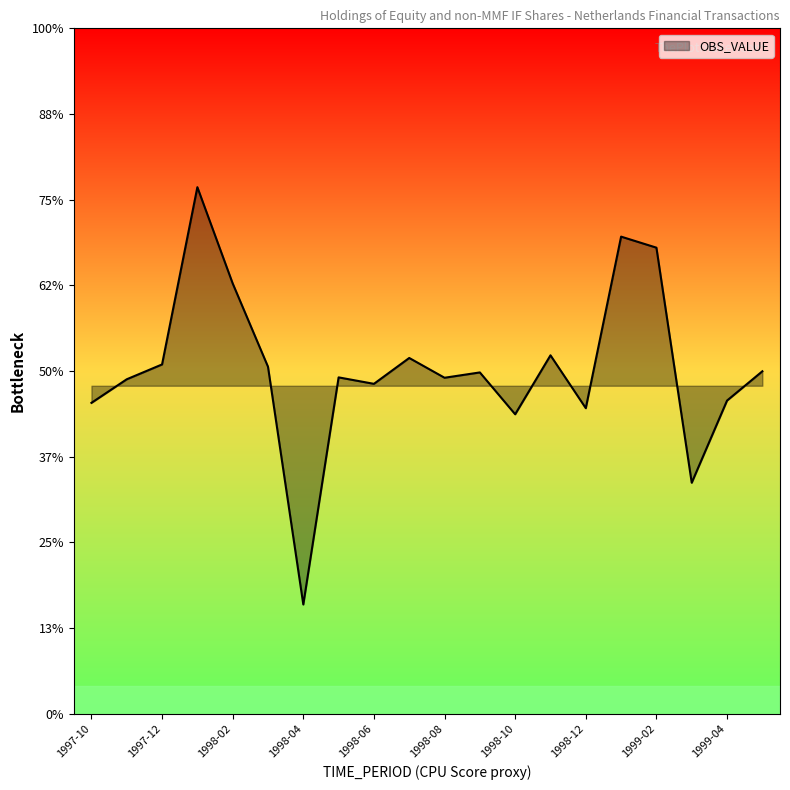

At which category does the chart reach its minimum across all series?

1998-04